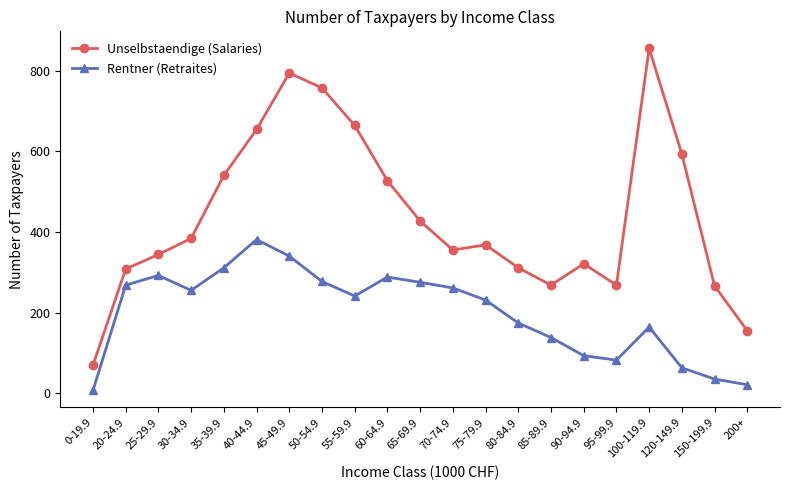

In Unselbstaendige (Salaries), how many points are higher than both neighbors (excluding endpoints)?

4